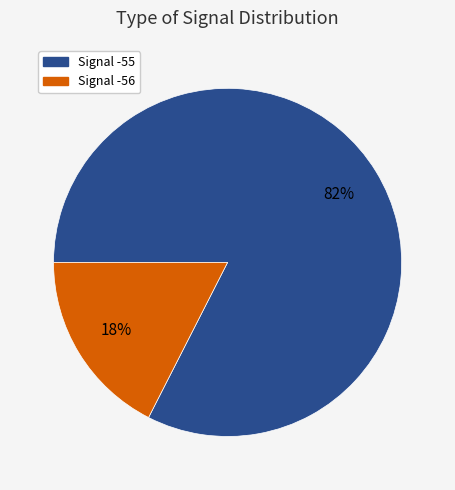

Does any single category account for the majority?

Yes